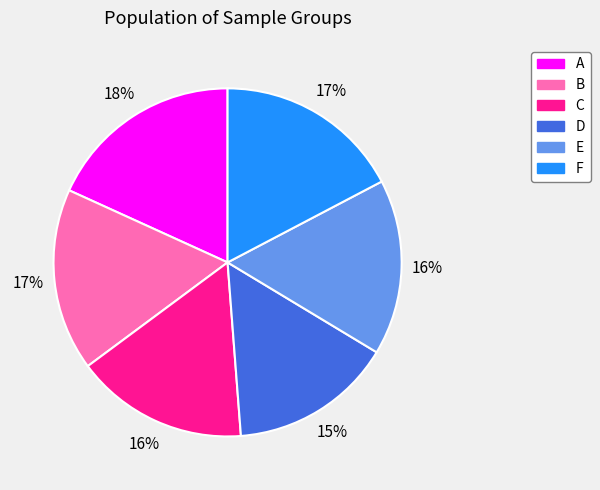

Is it true that D is 15% of the pie?

True